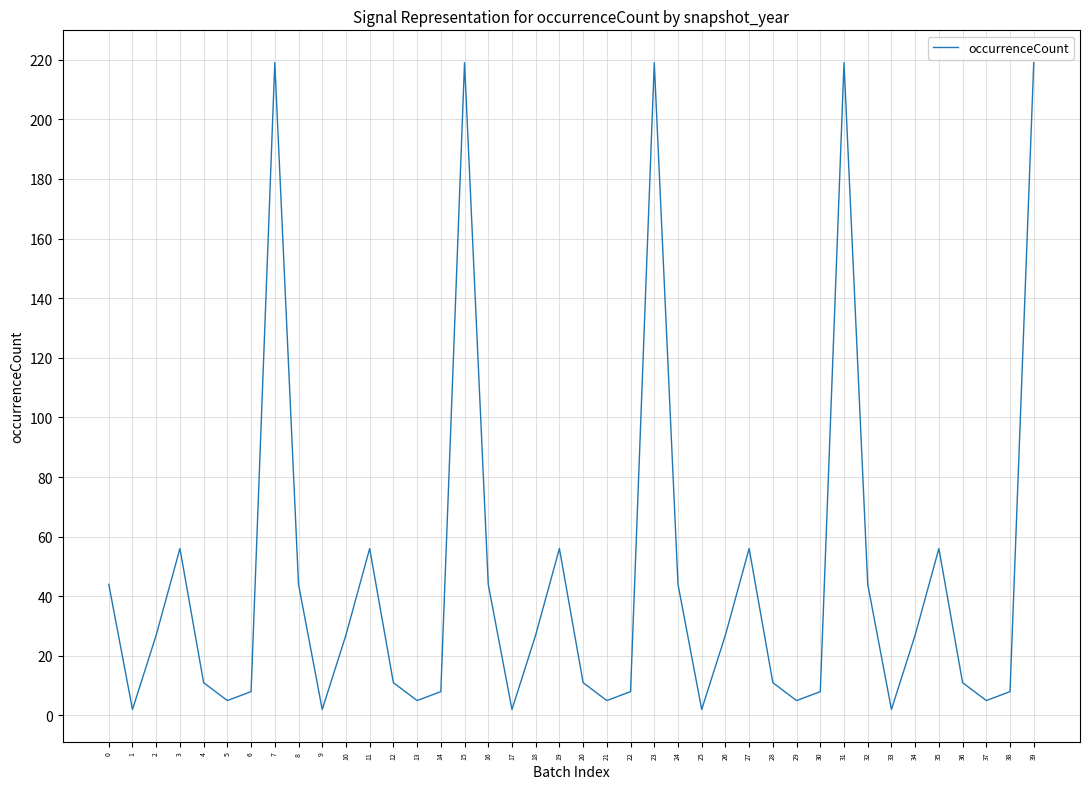

Is it true that the value at 11 is 56?

True